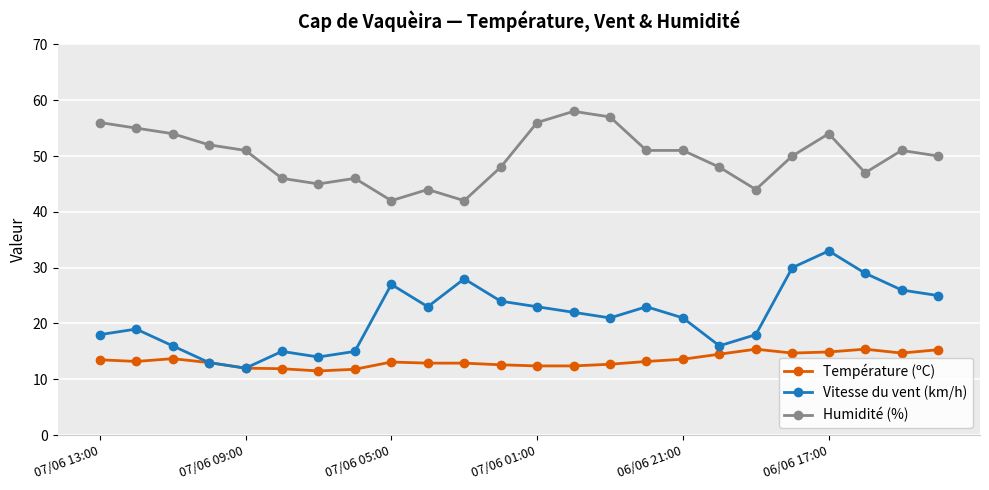

List the series in order of their peak value, highest first.

Humidité (%), Vitesse du vent (km/h), Température (ºC)